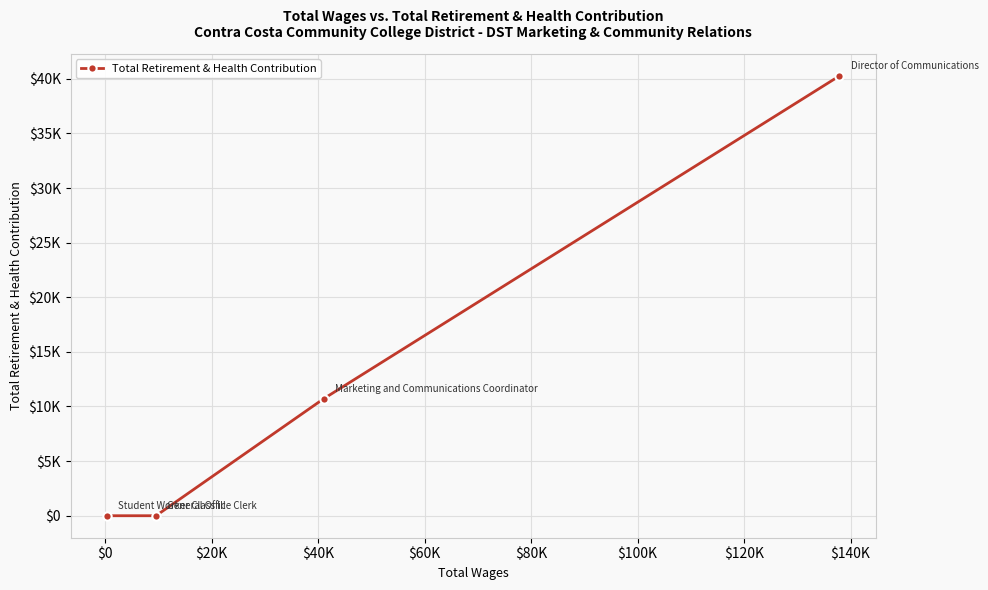

Is this an area chart (filled region under the line)?

No